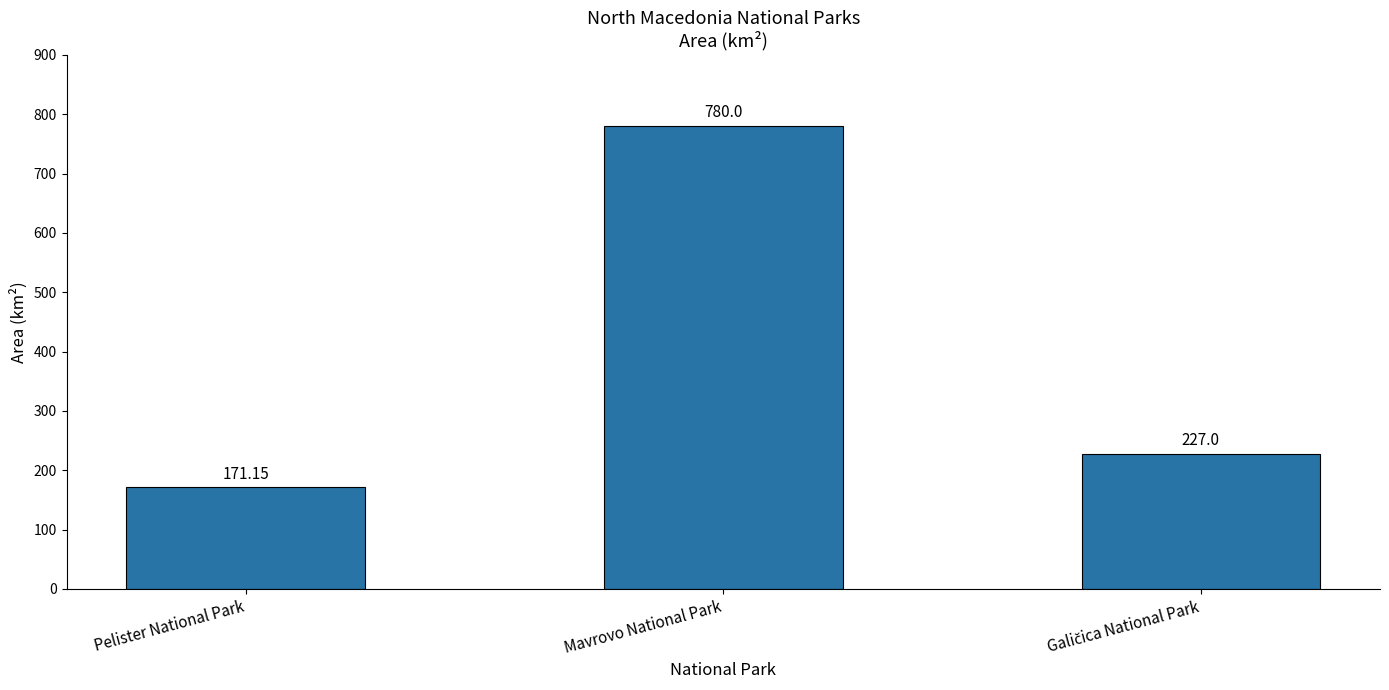

The value at Mavrovo National Park is 1391.2. True or false?

False